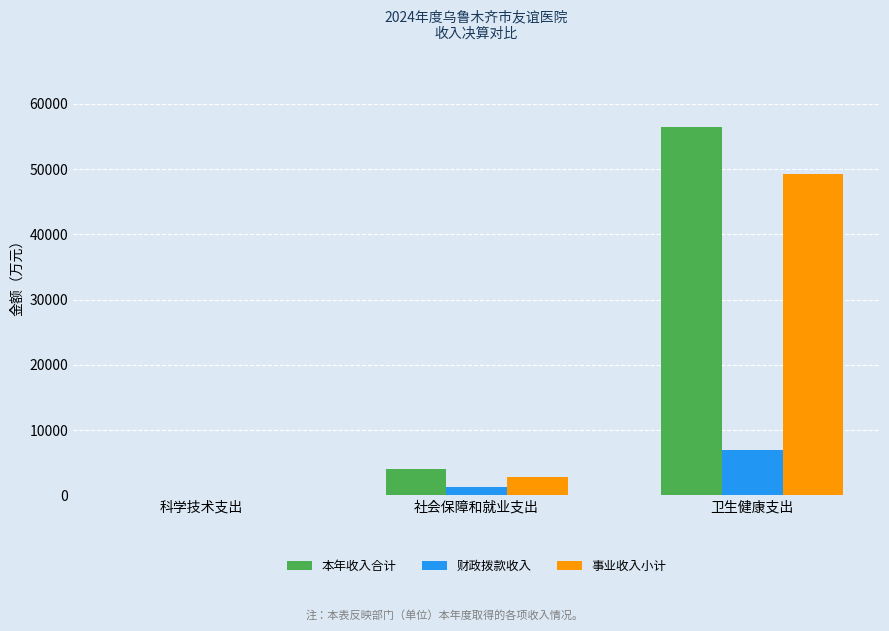

How many data points in 事业收入小计 are above 2775?

2